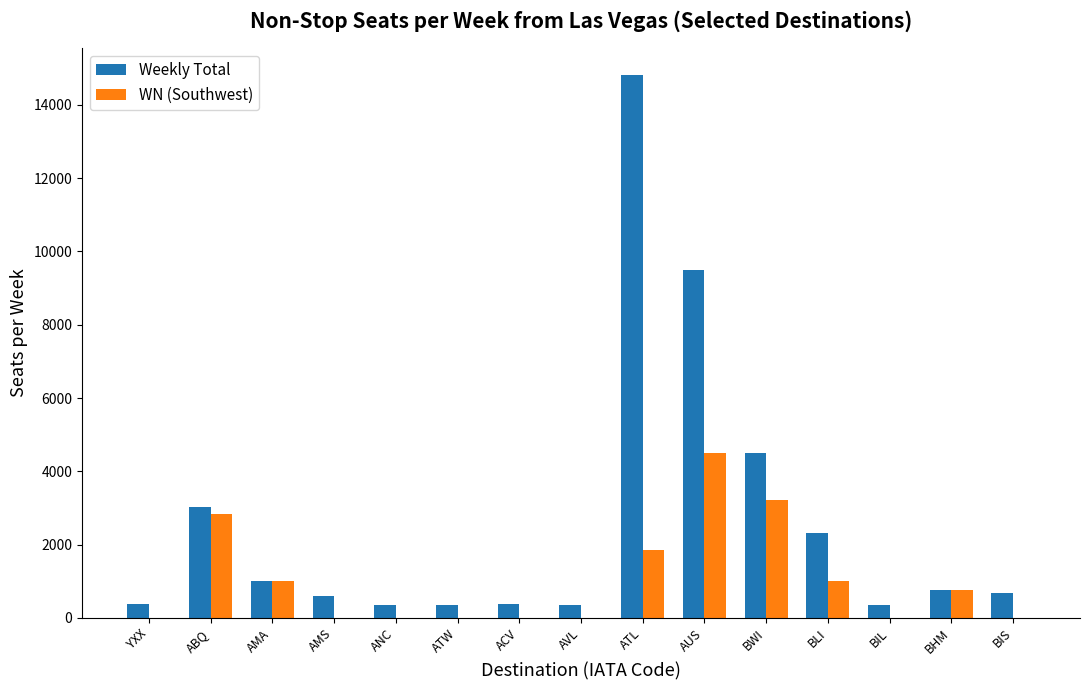

Which category has the highest value across all series?

ATL